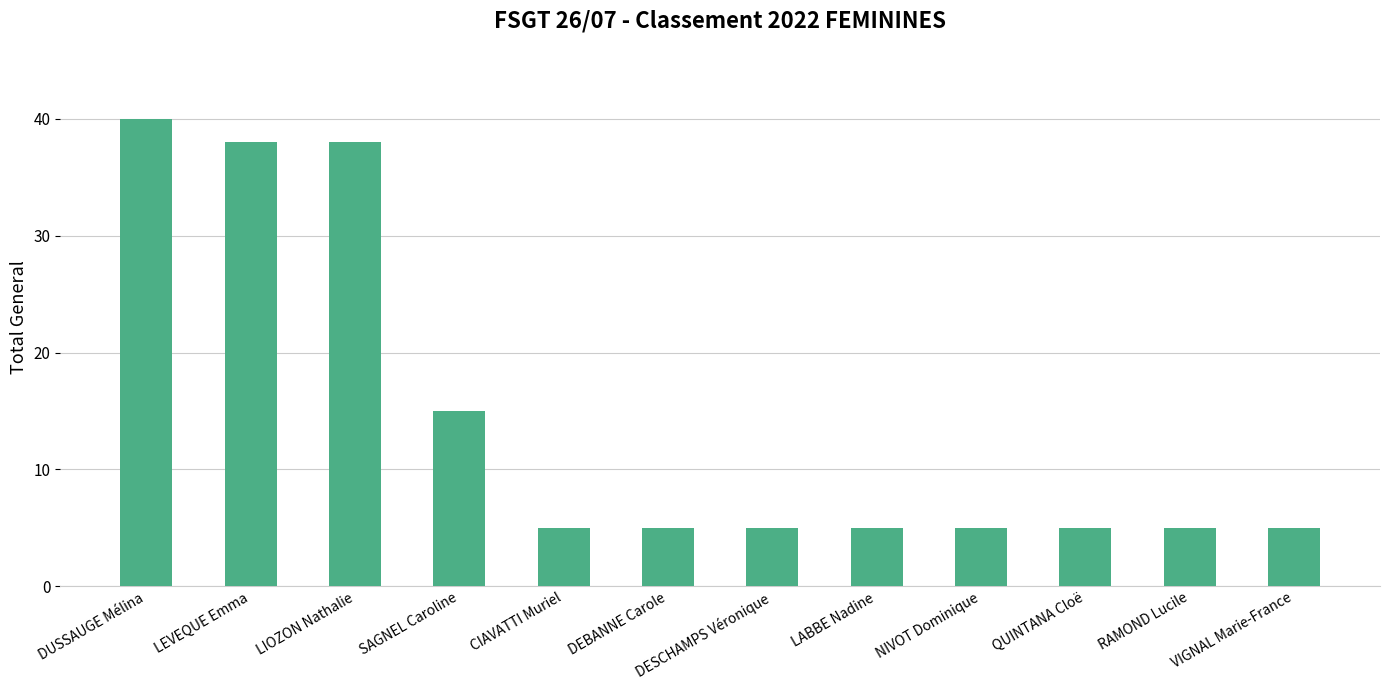

At which label is the value closest to 22?

SAGNEL Caroline